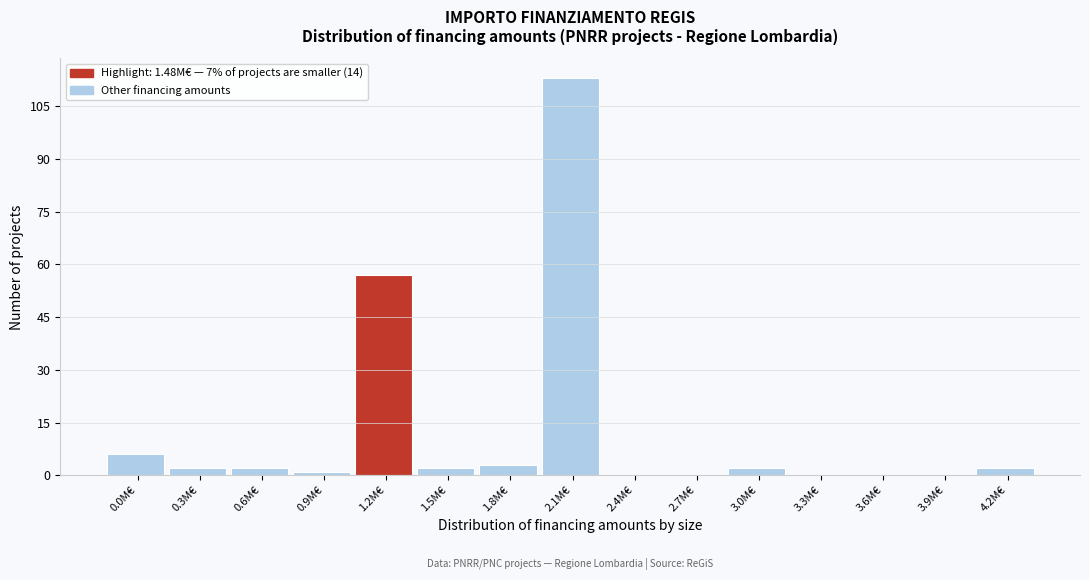

Reading left to right, what are all the values shown in this chart?

0.0M€=6	0.3M€=2	0.6M€=2	0.9M€=1	1.2M€=57	1.5M€=2	1.8M€=3	2.1M€=113	2.4M€=0	2.7M€=0	3.0M€=2	3.3M€=0	3.6M€=0	3.9M€=0	4.2M€=2